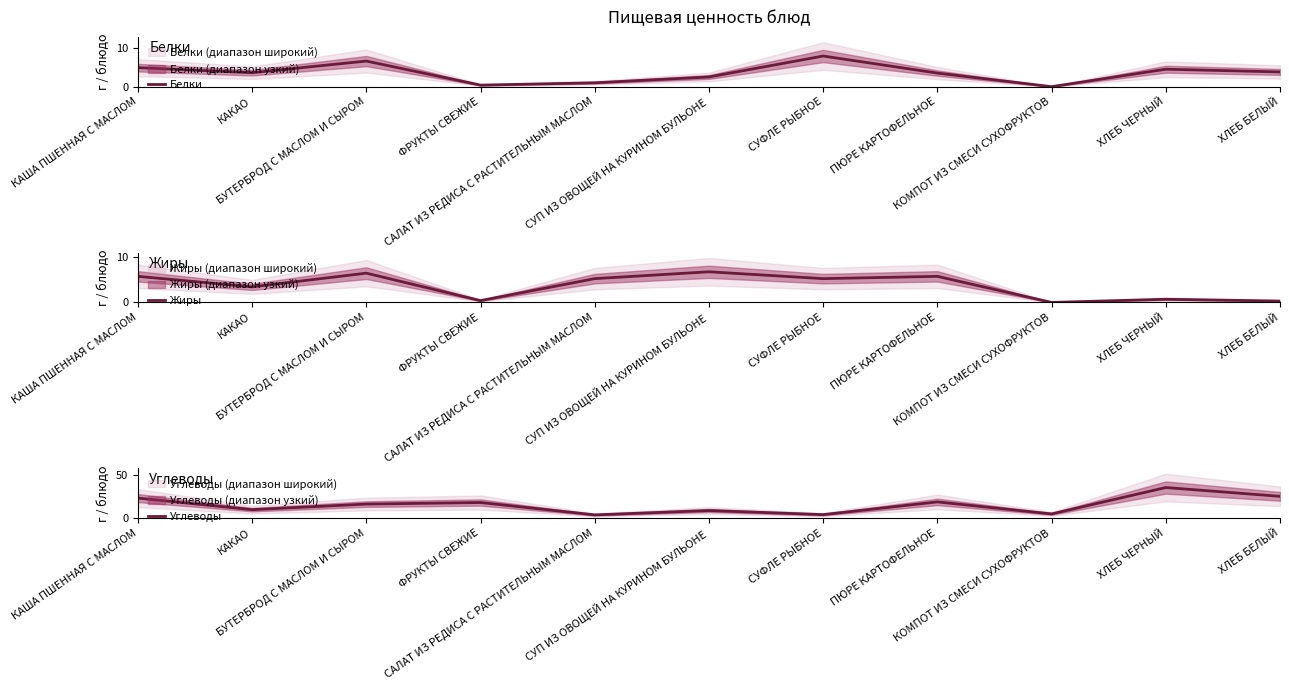

What is the difference between the maximum and minimum values in the Жиры series?

6.7